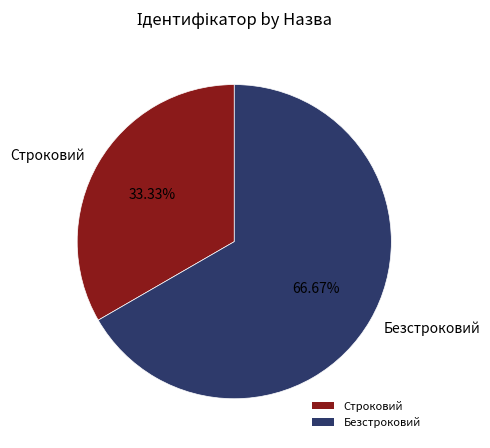

Does any single category account for the majority?

Yes